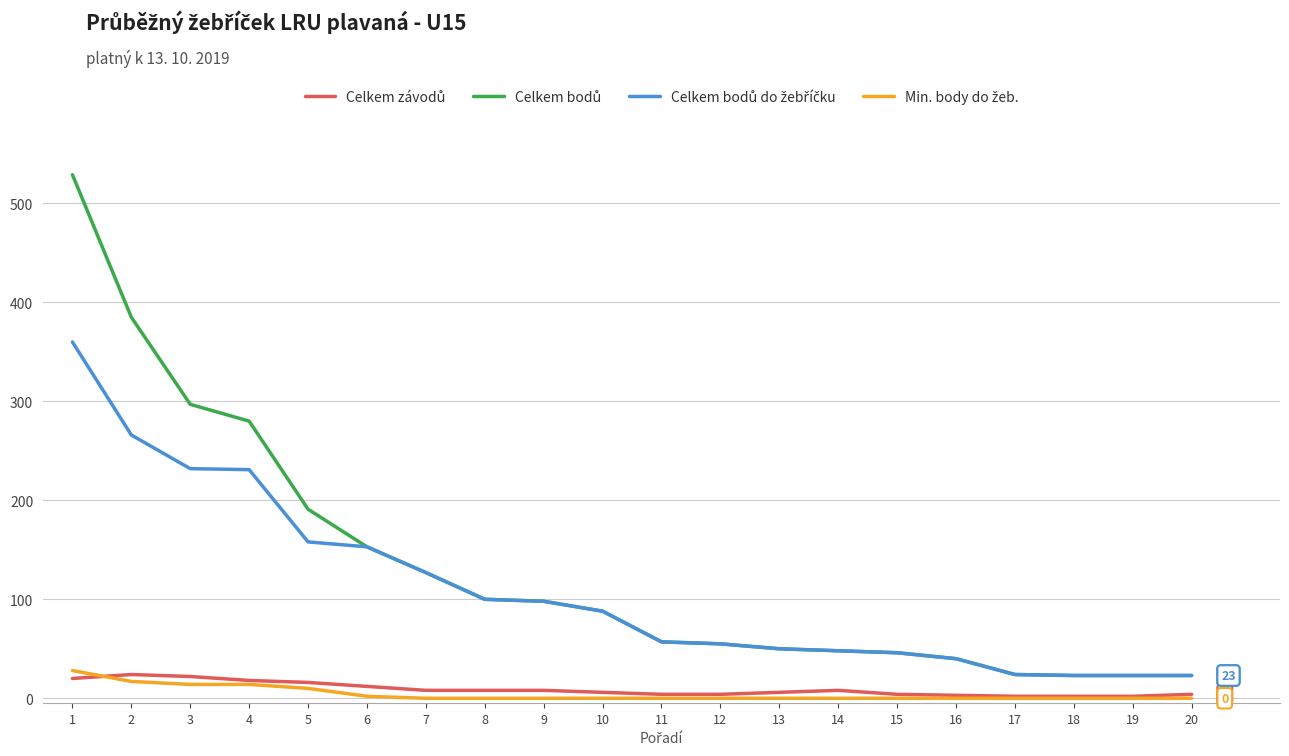

What is the greatest value displayed?

529